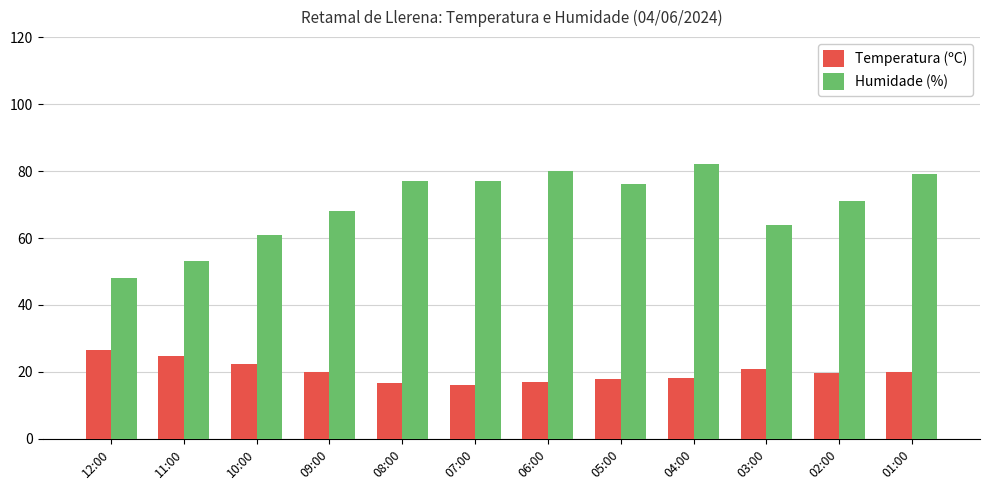

List the series in order of their peak value, lowest first.

Temperatura (ºC), Humidade (%)